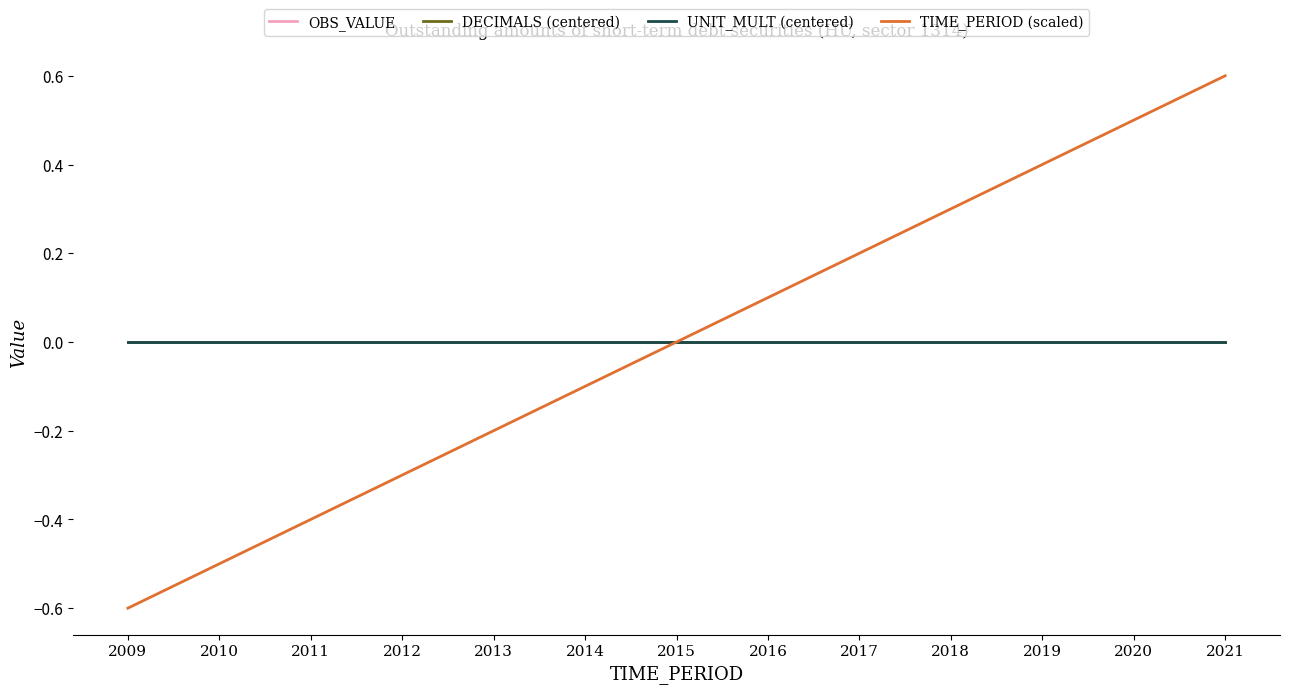

True or false: UNIT_MULT (centered) and OBS_VALUE intersect in this chart.

False